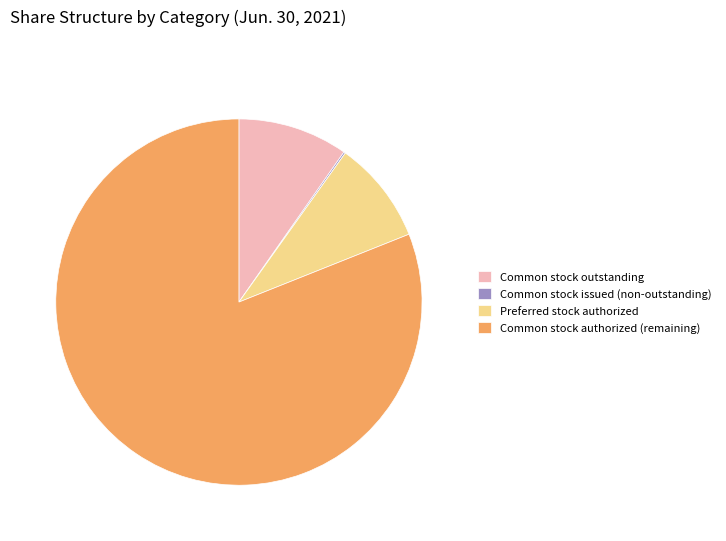

Do Preferred stock authorized and Common stock outstanding together represent more than half of the pie?

No